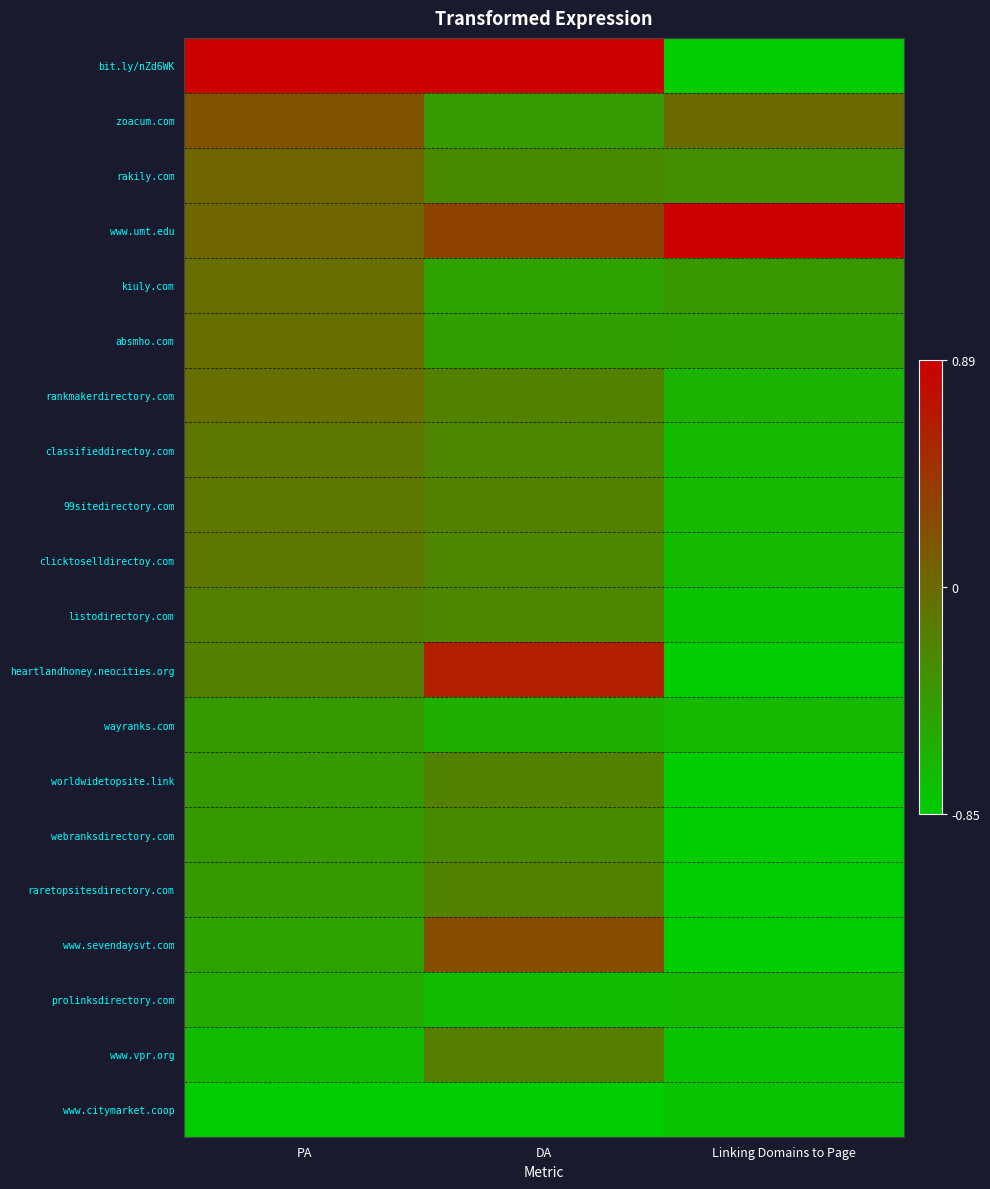

How many distinct data groups are displayed?

20